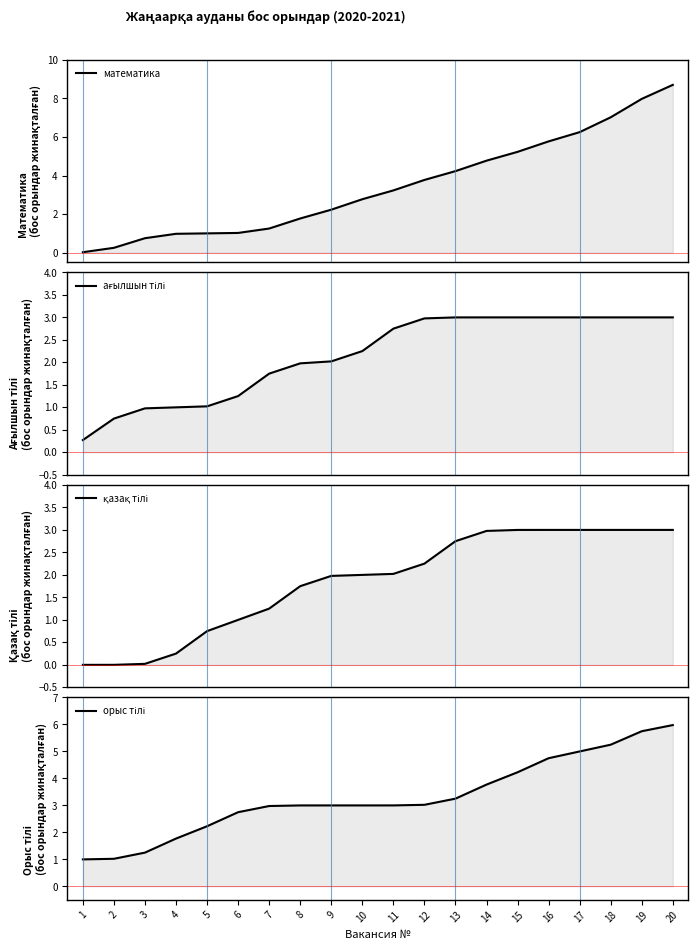

What is the lowest value of the ағылшын тілі series?

0.3